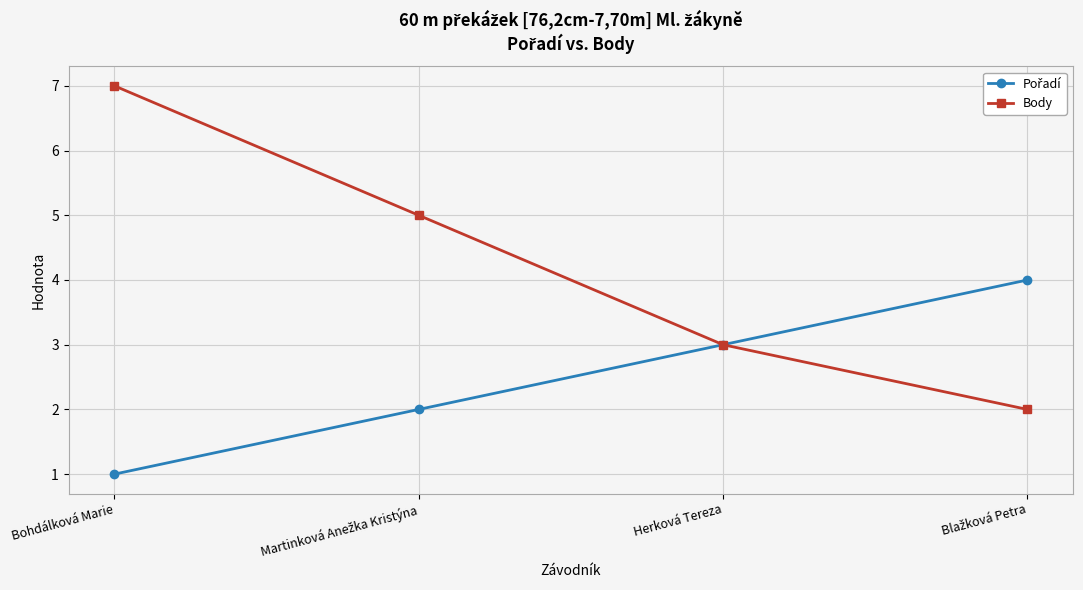

What is the approximate value of Body at Bohdálková Marie?

7